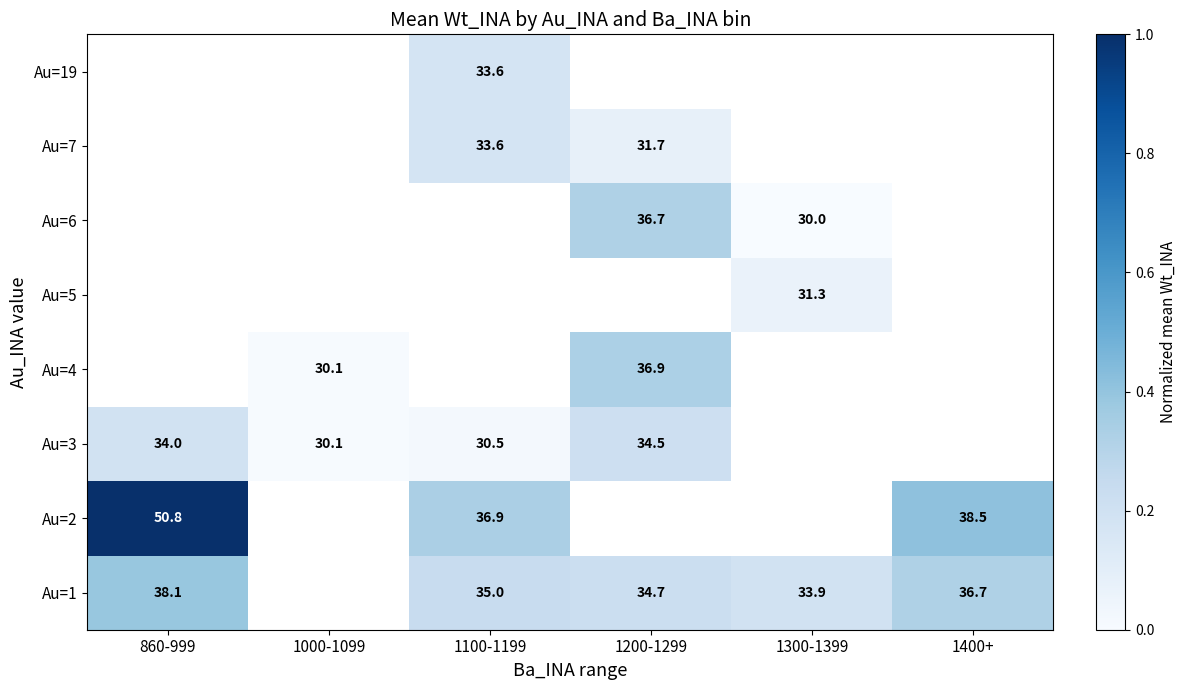

At which label is Au=2 closest to 0?

1100-1199